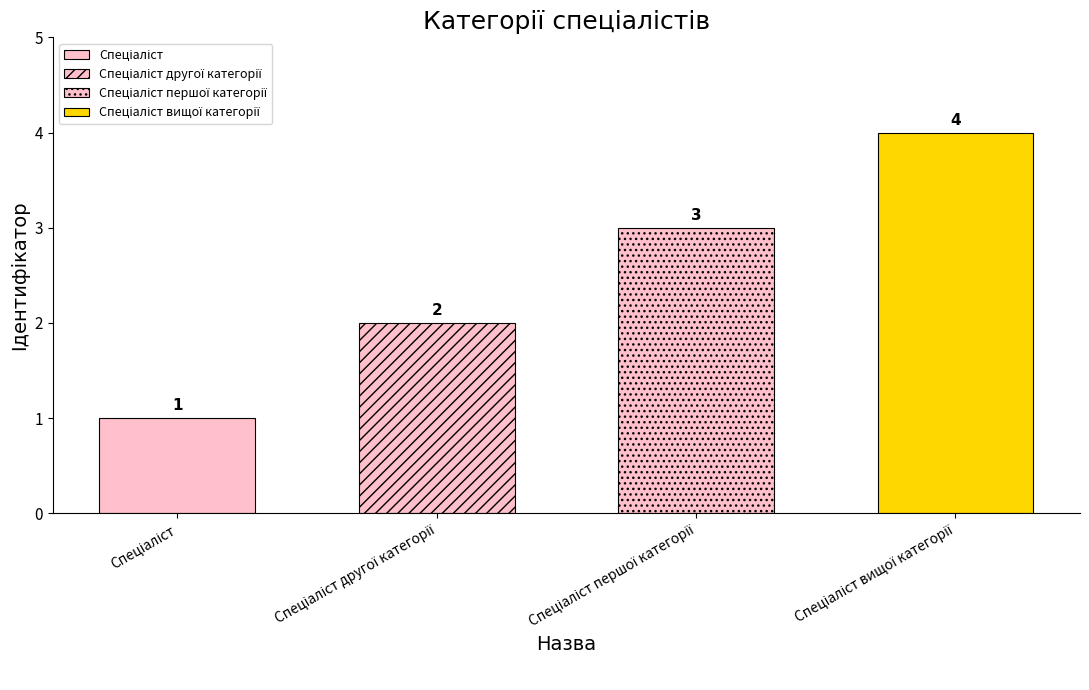

Reading left to right, transcribe all the data shown in this chart.

1	2	3	4